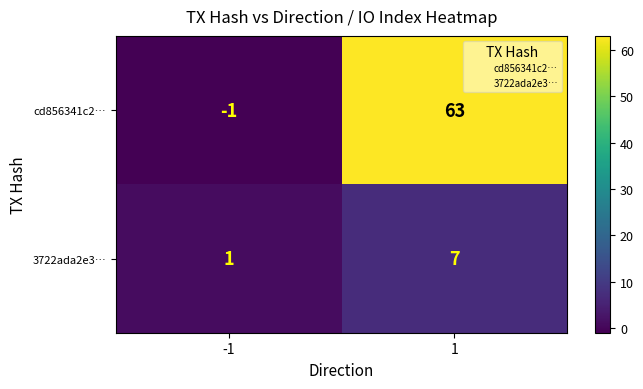

List the series in order of their peak value, highest first.

cd856341c2…, 3722ada2e3…